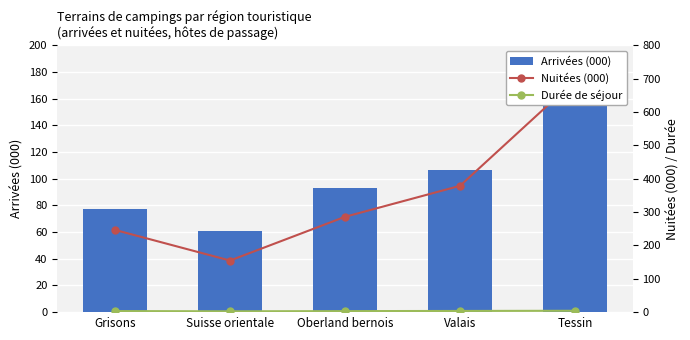

How many data points in Arrivées (000) are above 93?

3